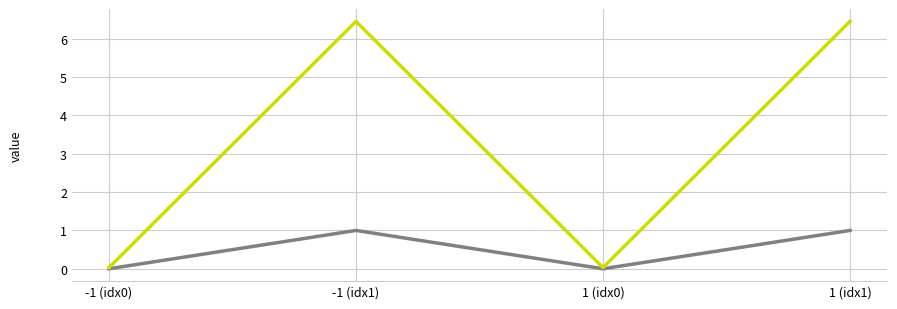

What position from the left is -1 (idx0)?

1